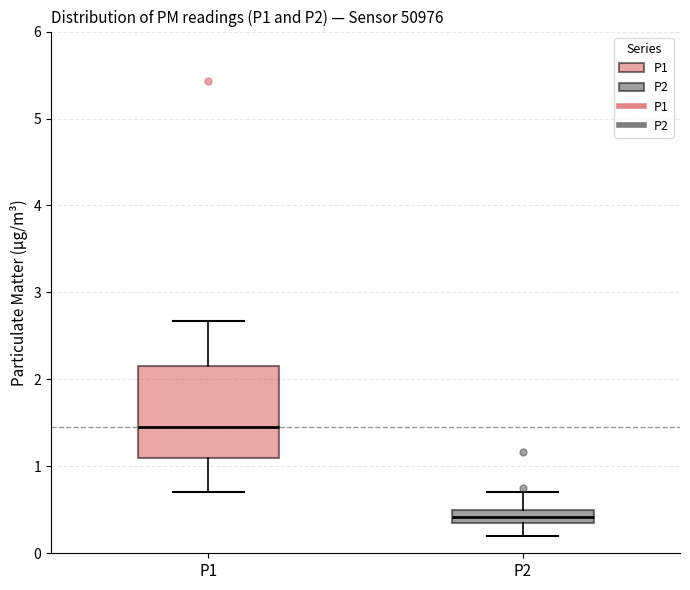

Reading left to right, transcribe this box plot: for each box, give where its median line is, the range the box spans, and where its two whiskers end, as read against the y-axis. The values are not printed on the chart, so give them approximately, as read against the axis.

P1: median 1.5, box 1.1 to 2.2, whiskers 0.7 to 2.7
P2: median 0.4, box 0.3 to 0.5, whiskers 0.2 to 0.7